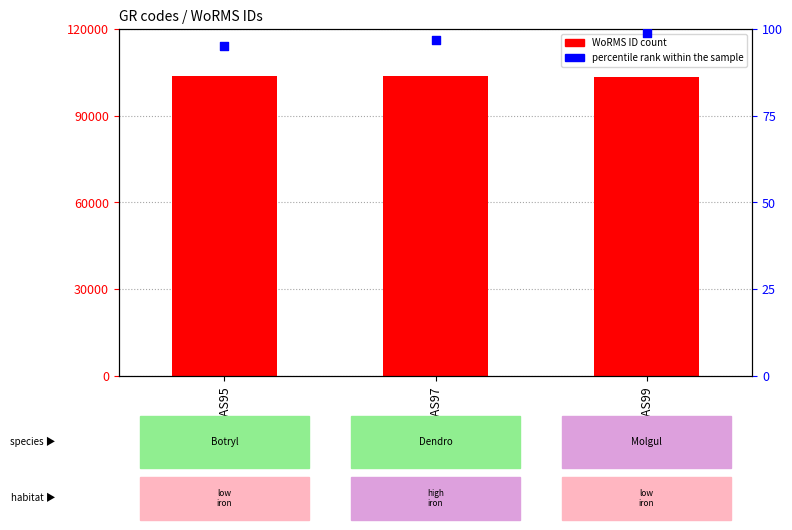

Which series reaches the minimum Y coordinate?

percentile rank within the sample